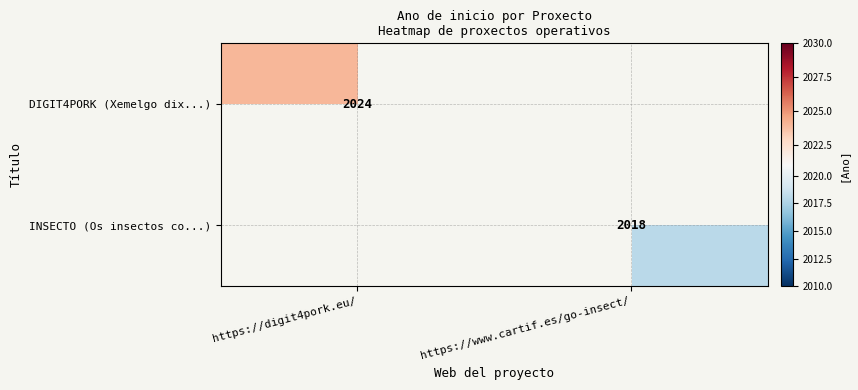

The DIGIT4PORK (Xemelgo dix...) series shows 2024 at https://digit4pork.eu/. True or false?

True